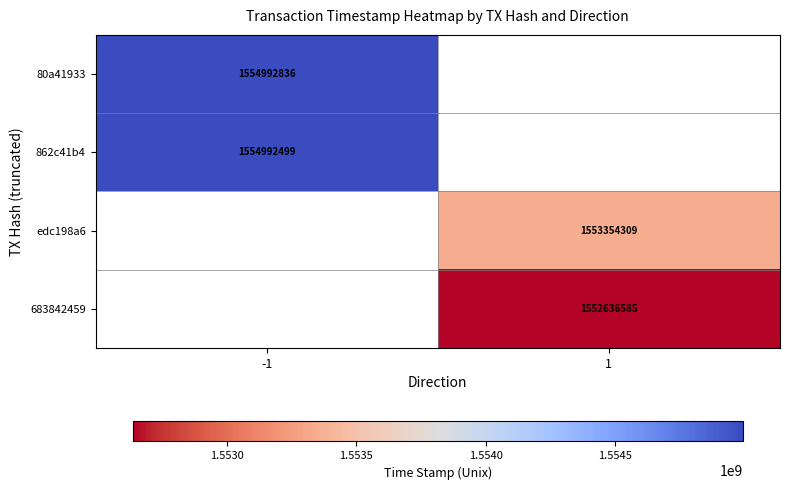

Is it true that 683842459 equals 466955436 at 1?

False